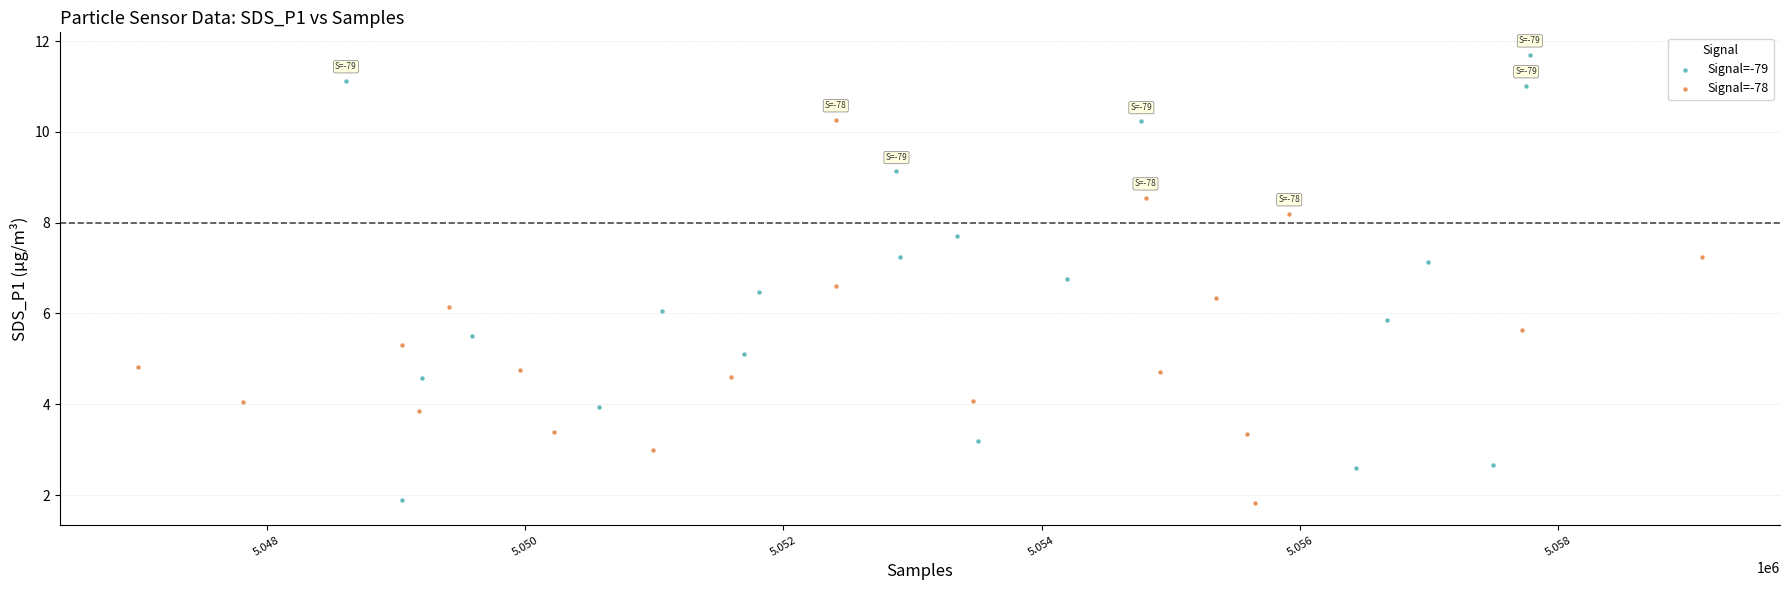

Which series reaches the maximum Y coordinate?

Signal=-79